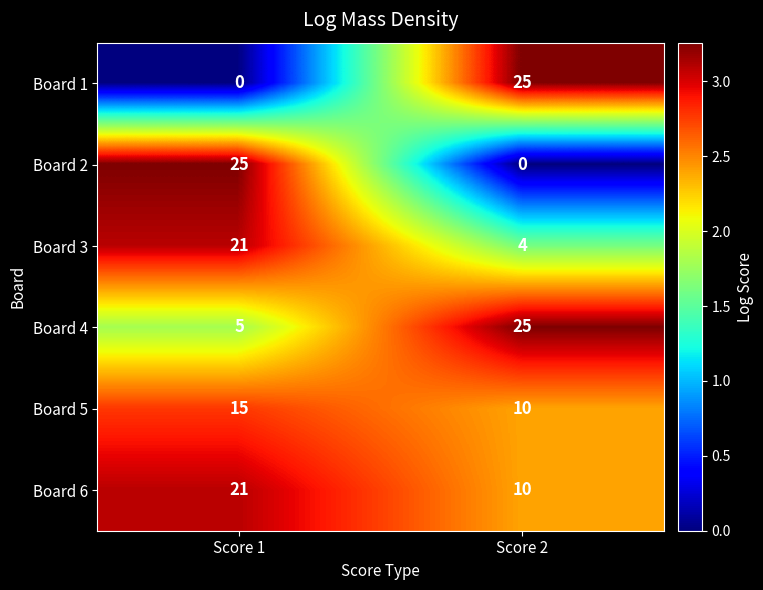

What is the spread (max minus min) of values at Score 2?

25